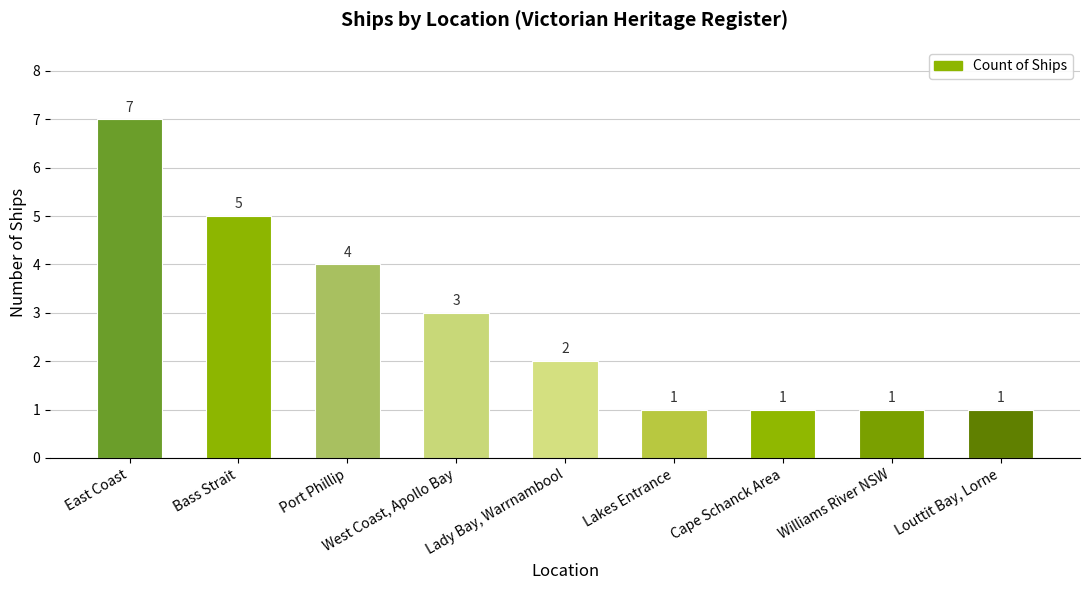

What is the sum of the values at Lady Bay, Warrnambool and Port Phillip?

6